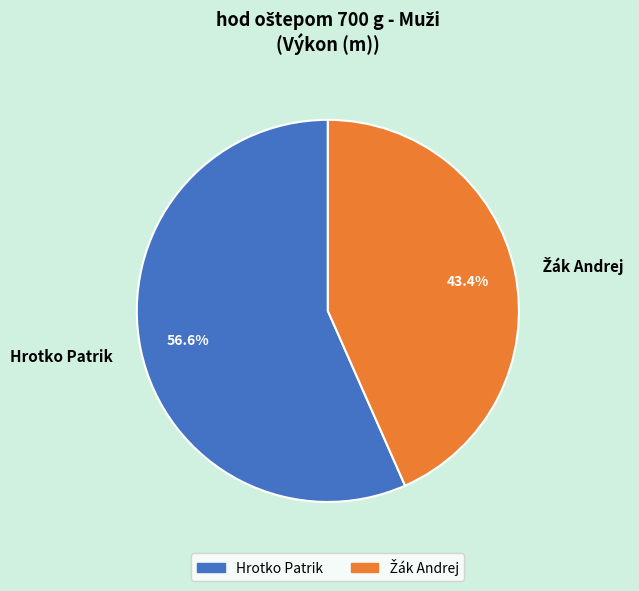

What is the largest slice in the pie chart?

Hrotko Patrik